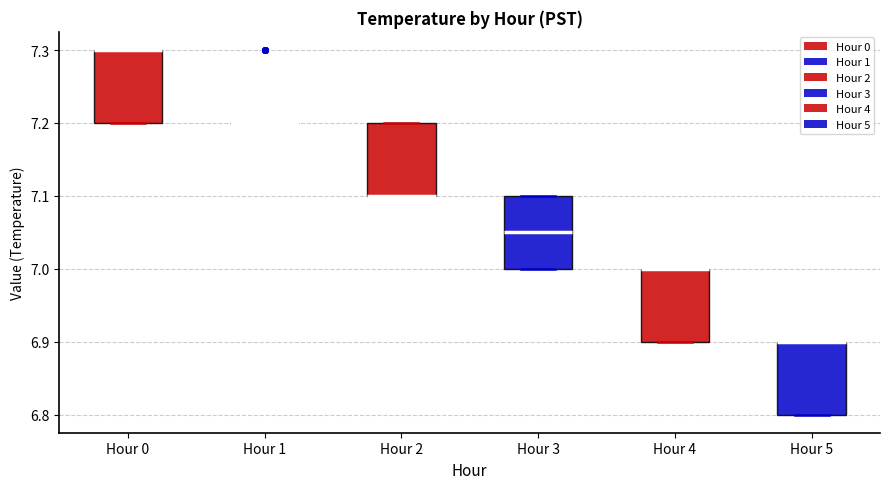

Reading left to right, transcribe this box plot: for each box, give where its median line is, the range the box spans, and where its two whiskers end, as read against the y-axis. The values are not printed on the chart, so give them approximately, as read against the axis.

Hour 0: median 7.30 (drawn on the box's upper edge), box 7.20 to 7.30, whiskers 7.20 to 7.30
Hour 1: box collapsed to a line at 7.20, whiskers 7.20 to 7.20
Hour 2: median 7.10 (drawn on the box's lower edge), box 7.10 to 7.20, whiskers 7.10 to 7.20
Hour 3: median 7.05, box 7.00 to 7.10, whiskers 7.00 to 7.10
Hour 4: median 7.00 (drawn on the box's upper edge), box 6.90 to 7.00, whiskers 6.90 to 7.00
Hour 5: median 6.90 (drawn on the box's upper edge), box 6.80 to 6.90, whiskers 6.80 to 6.90